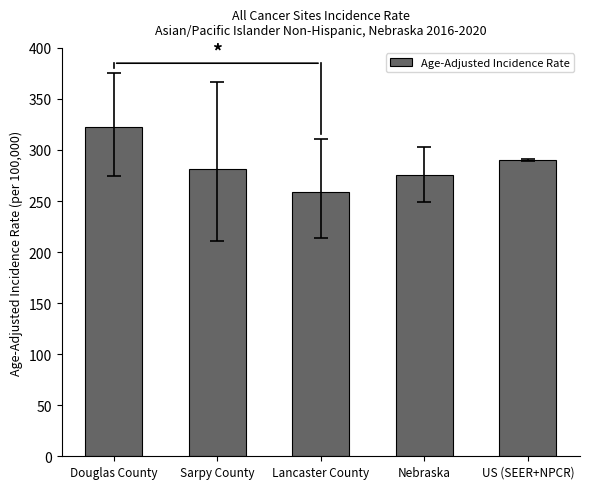

What is the minimum value shown in the chart?

259.2